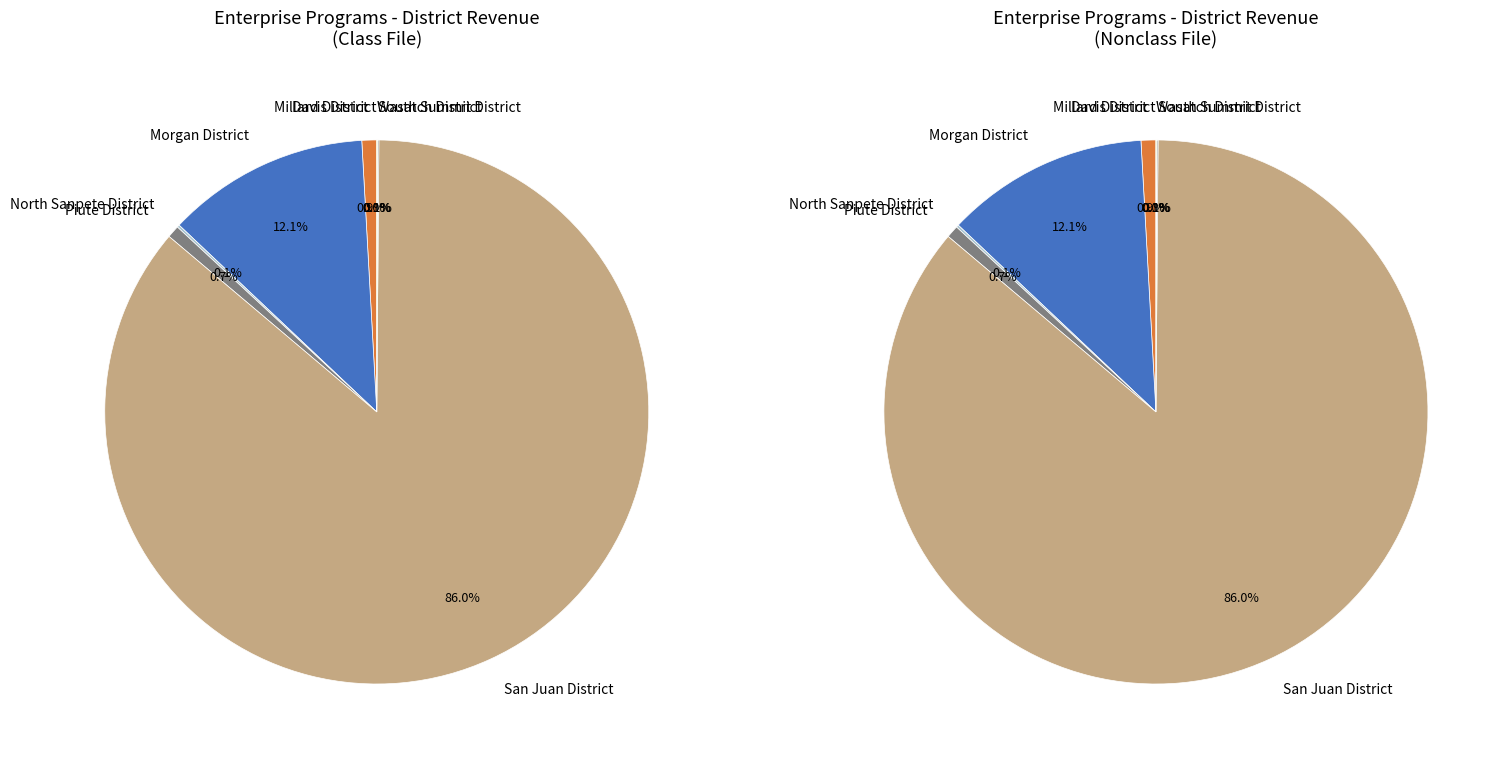

To the nearest percent, what percentage of the pie is Piute District?

1%